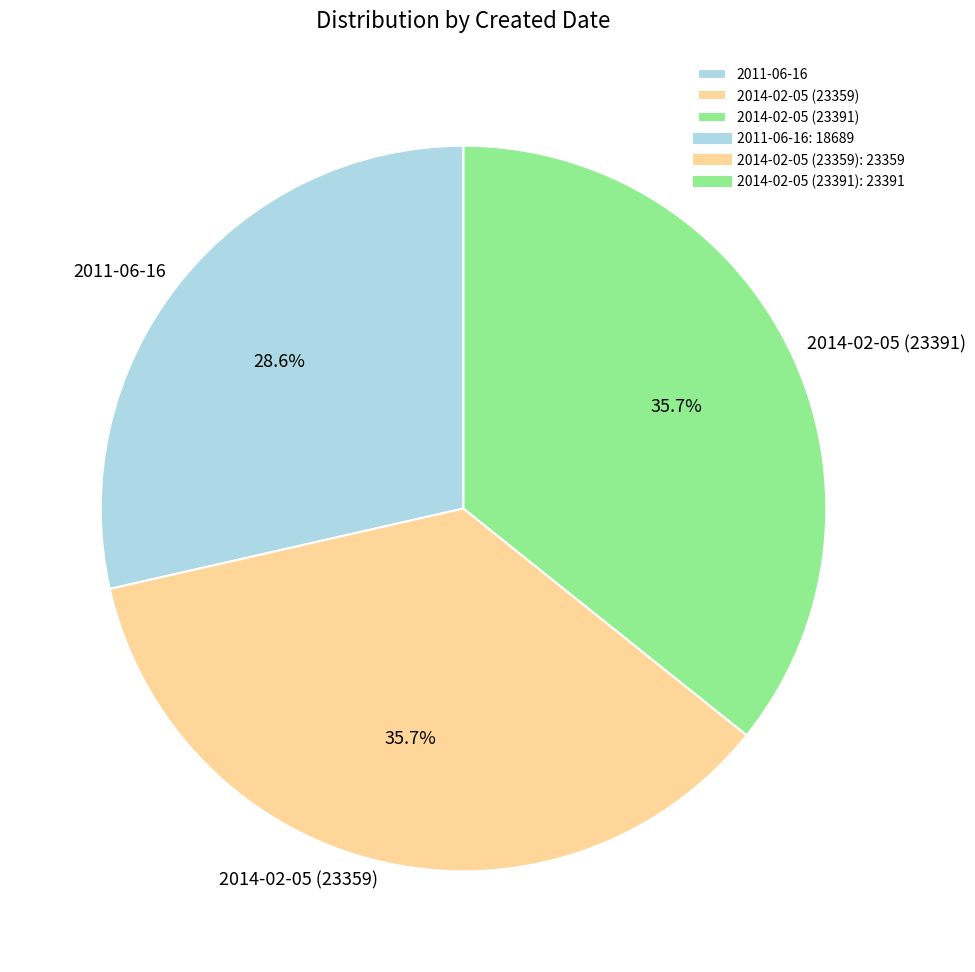

Between 2014-02-05 (23391) and 2011-06-16, which is larger?

2014-02-05 (23391)